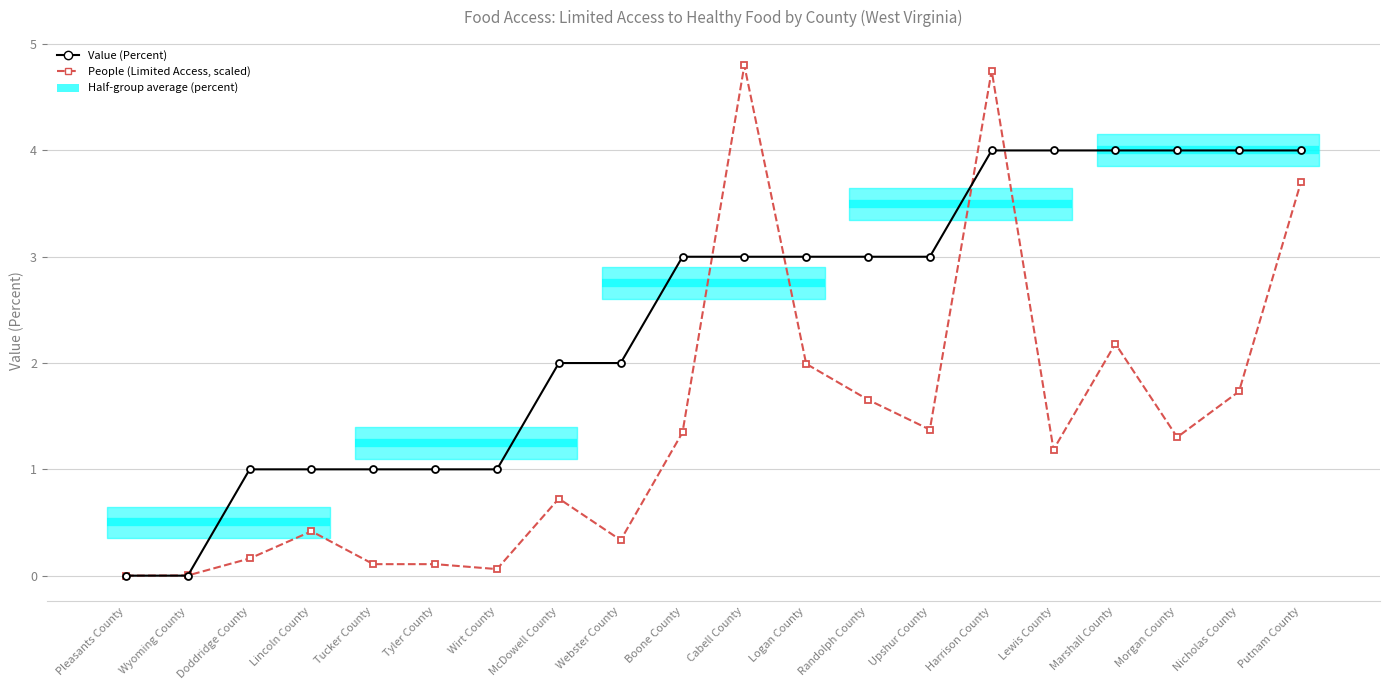

Reading left to right, extract all data points from this chart.

Value (Percent): 0.0	0.0	1.0	1.0	1.0	1.0	1.0	2.0	2.0	3.0	3.0	3.0	3.0	3.0	4.0	4.0	4.0	4.0	4.0	4.0
People (with Limited Access, scaled): 0.0	0.0	0.2	0.4	0.1	0.1	0.1	0.7	0.3	1.3	4.8	2.0	1.7	1.4	4.8	1.2	2.2	1.3	1.7	3.7